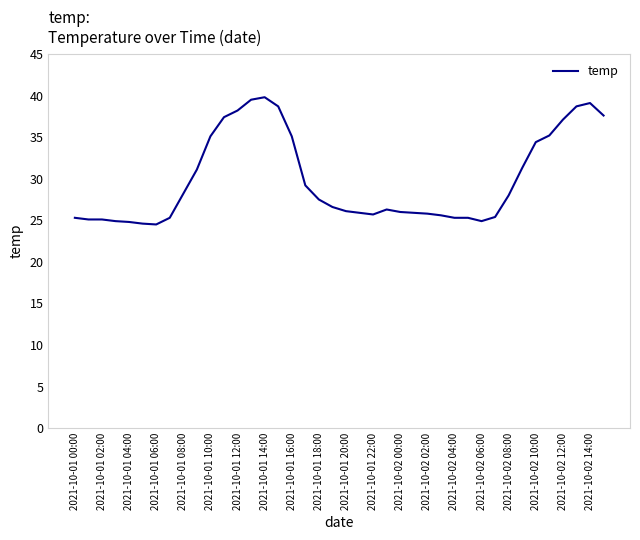

What is the maximum value shown in the chart?

39.8